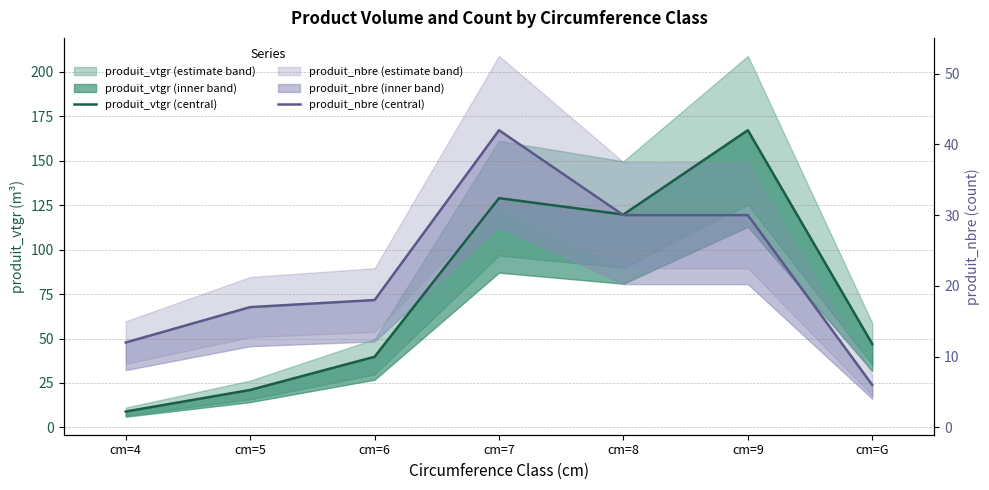

The value of produit_vtgr (central) at cm=4 is 4.4. True or false?

False